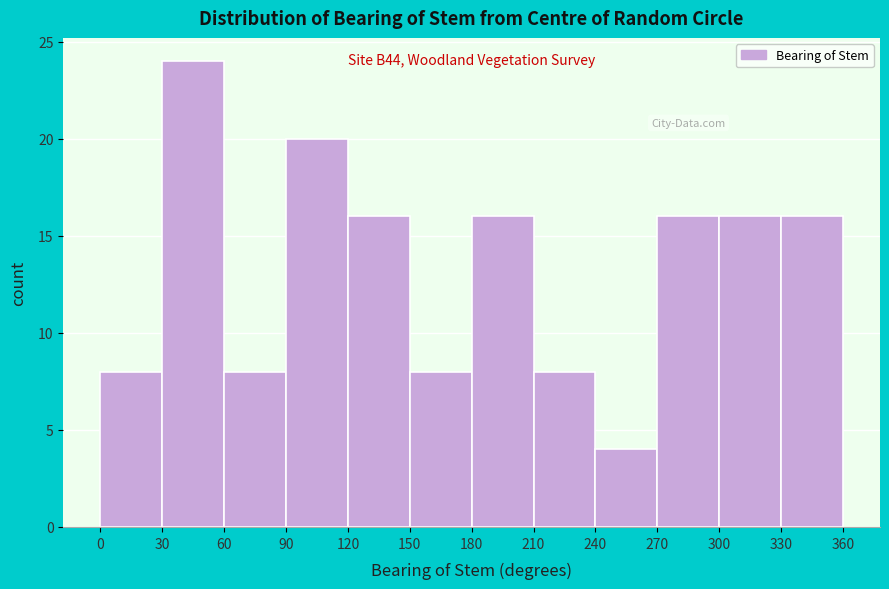

Which range on the x-axis has the tallest bar?

30 to 60